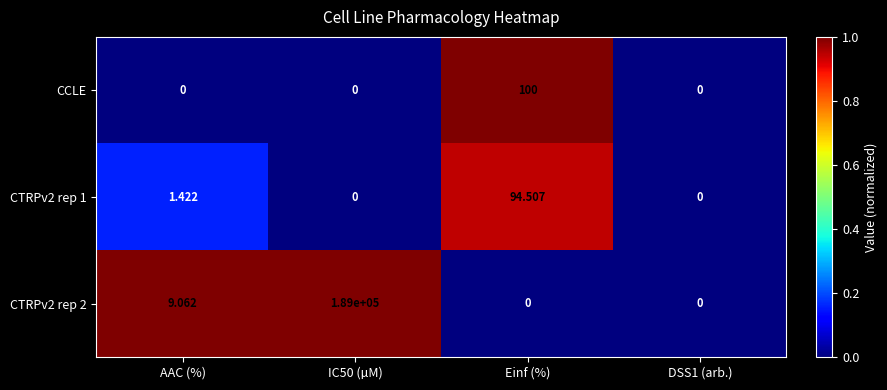

At which label does CTRPv2 rep 2 first exceed 9?

AAC (%)